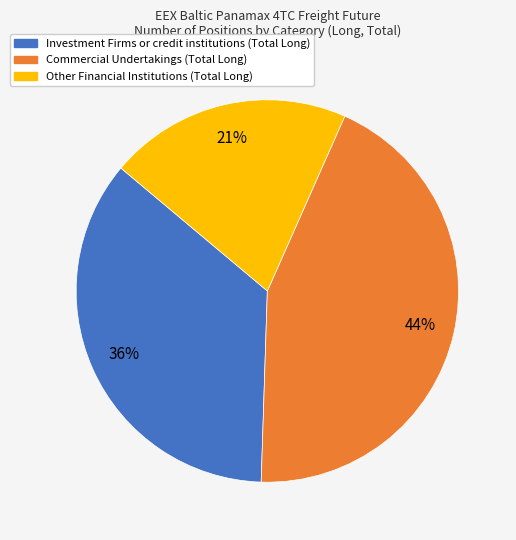

Which category has the biggest portion of the pie?

Commercial Undertakings (Total Long)